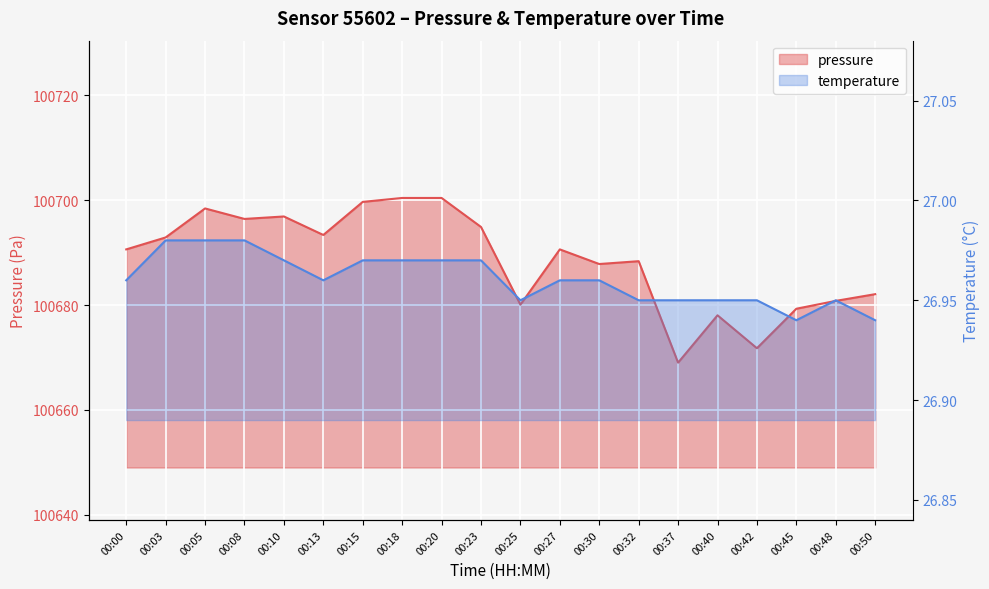

How many interior local valleys does the pressure series have?

6